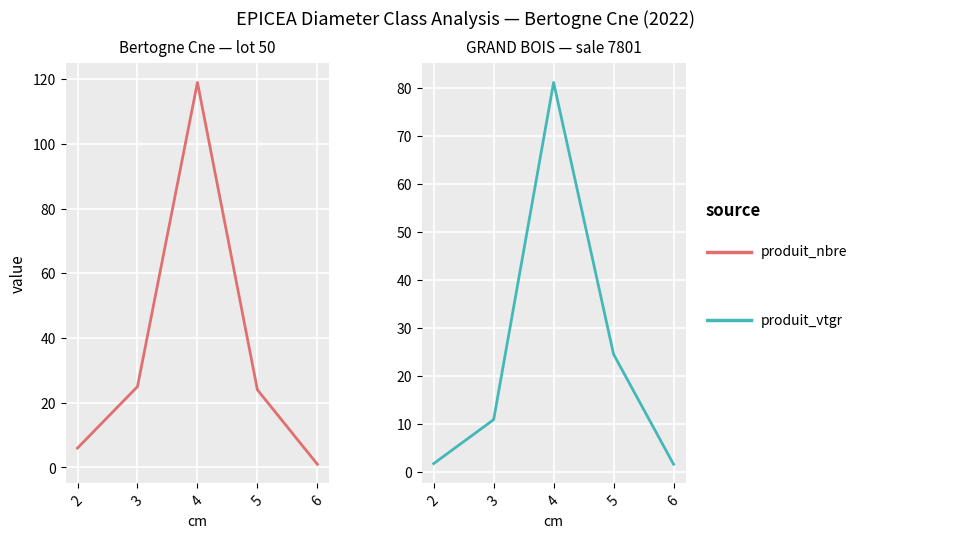

Reading right to left, extract all data points from this chart.

produit_nbre: 6=1.0	5=24.0	4=119.0	3=25.0	2=6.0
produit_vtgr: 6=1.6	5=24.5	4=81.1	3=10.8	2=1.7